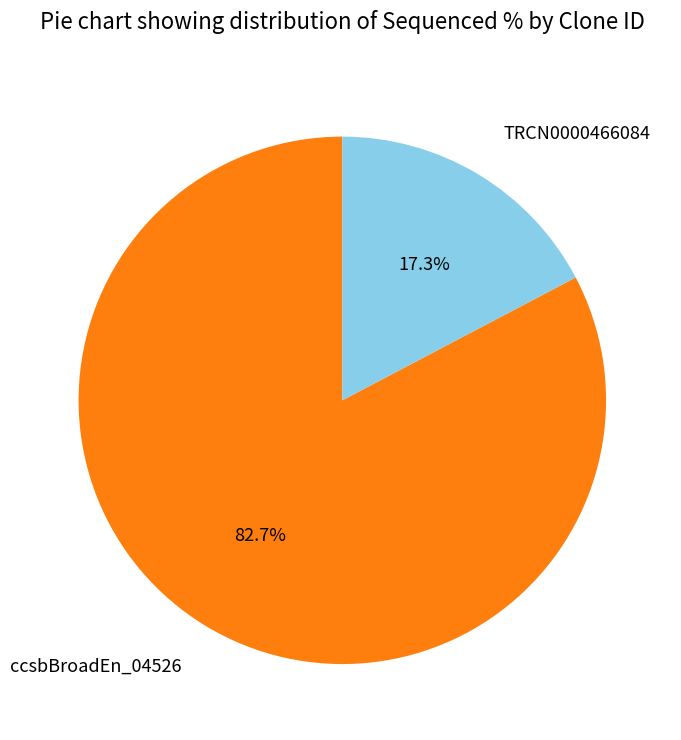

To the nearest percent, what percentage of the pie is TRCN0000466084?

17%